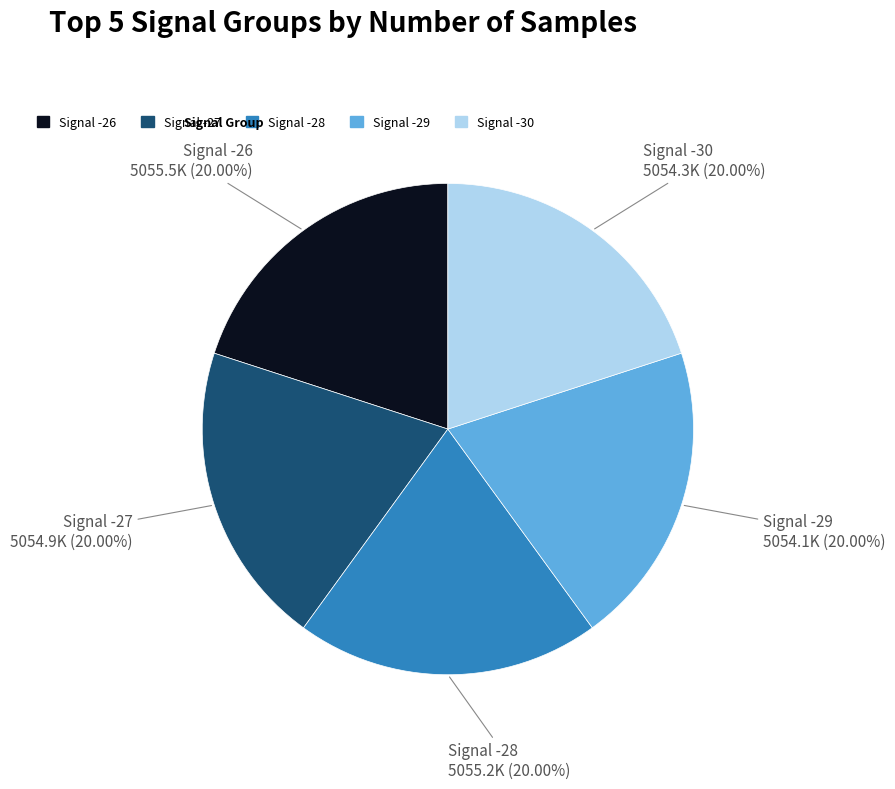

Does any single category account for the majority?

No